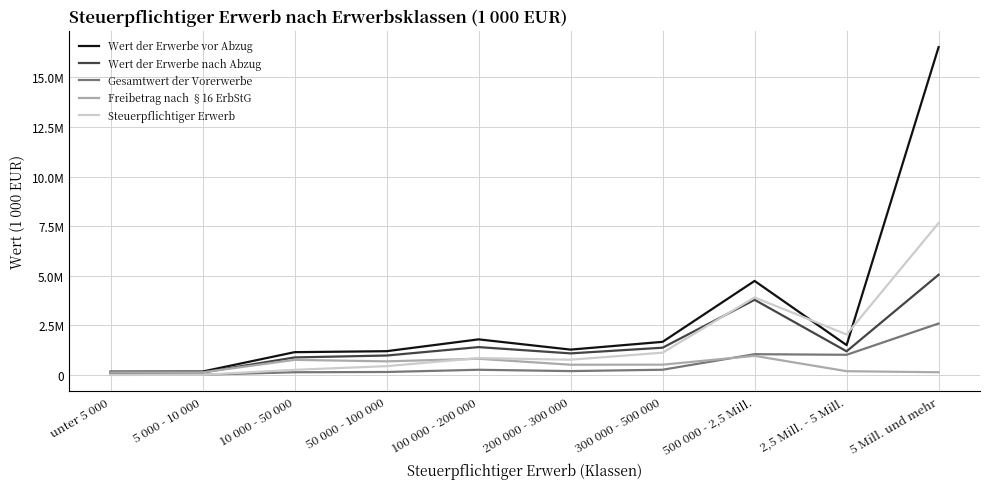

What is the difference between the second highest and second lowest values in the Wert der Erwerbe nach Abzug series?

3663145